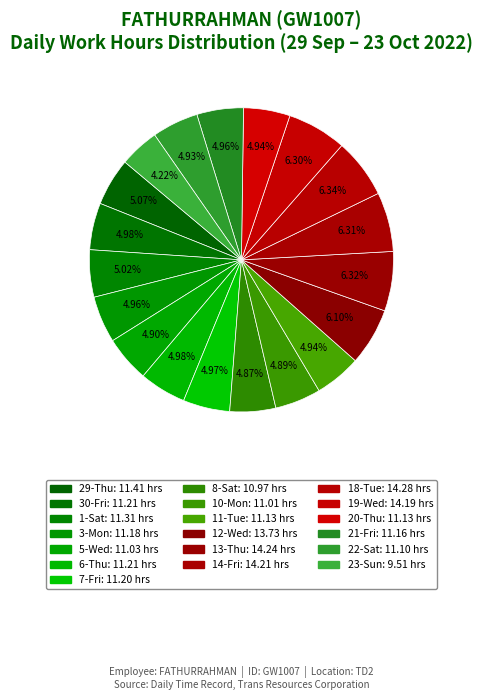

To the nearest percent, what is the average slice percentage?

5%